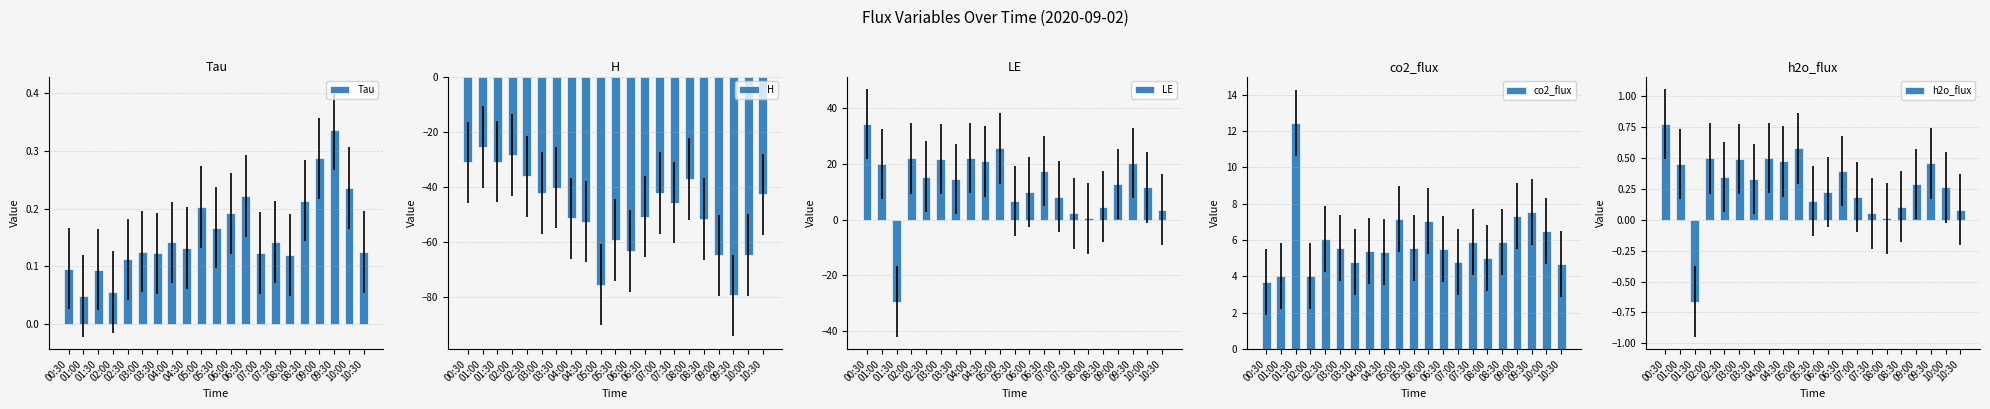

At how many categories does at least one series exceed -29?

21